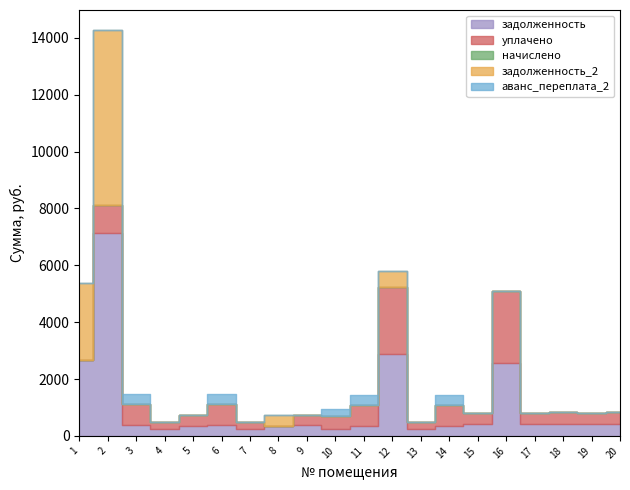

What is the difference between the maximum and second lowest values in the аванс_переплата_2 series?

368.6